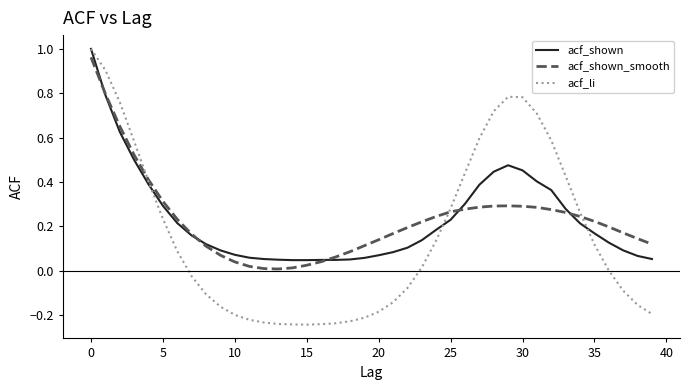

Which series has the largest range (max minus min)?

acf_li